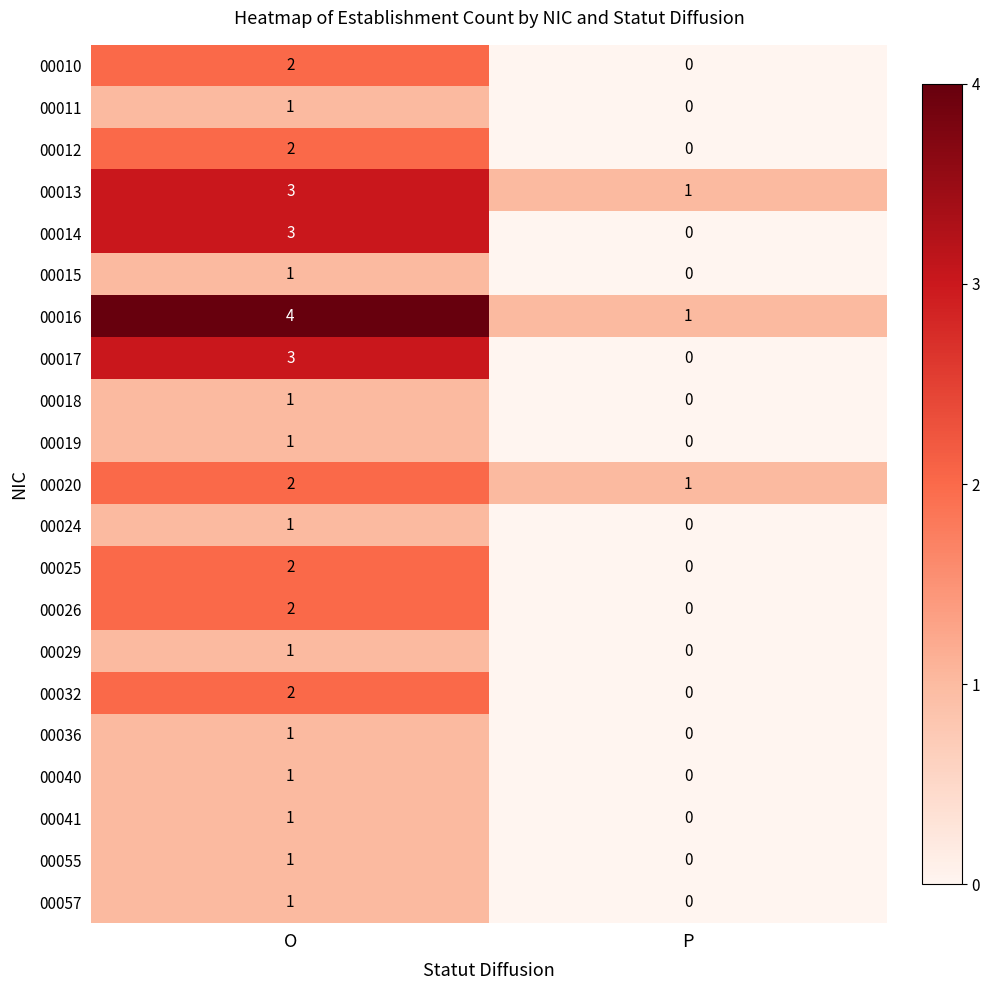

What is the sum of the 00017 values at P and O?

3